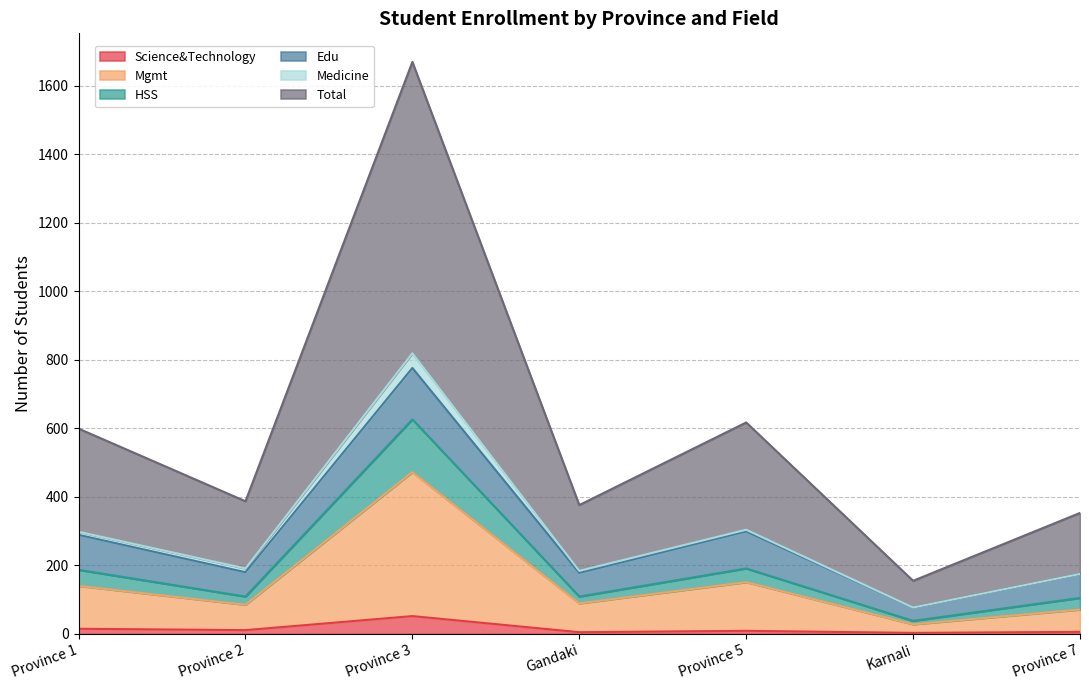

What position from the left is Karnali?

6